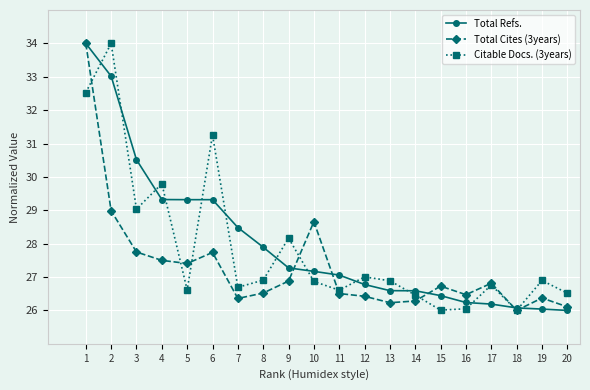

True or false: Total Cites (3years) has more than 1 interior local peaks.

True